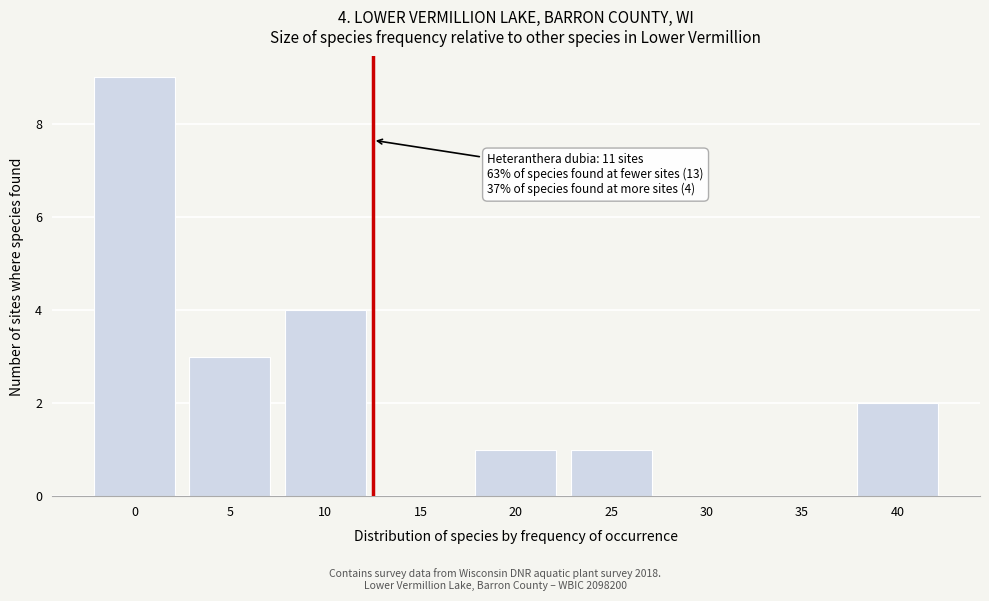

Reading right to left, what are all the values shown in this chart?

40=2	35=0	30=0	25=1	20=1	15=0	10=4	5=3	0=9